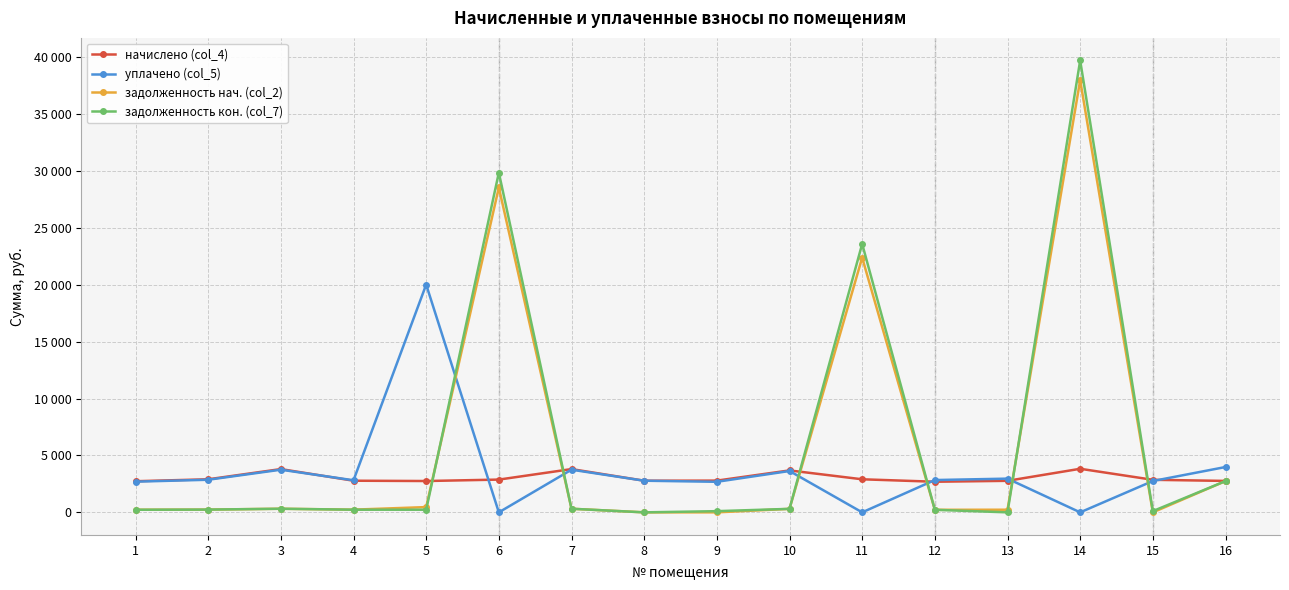

What are all the series names shown in the legend?

начислено (col_4), уплачено (col_5), задолженность нач. (col_2), задолженность кон. (col_7)